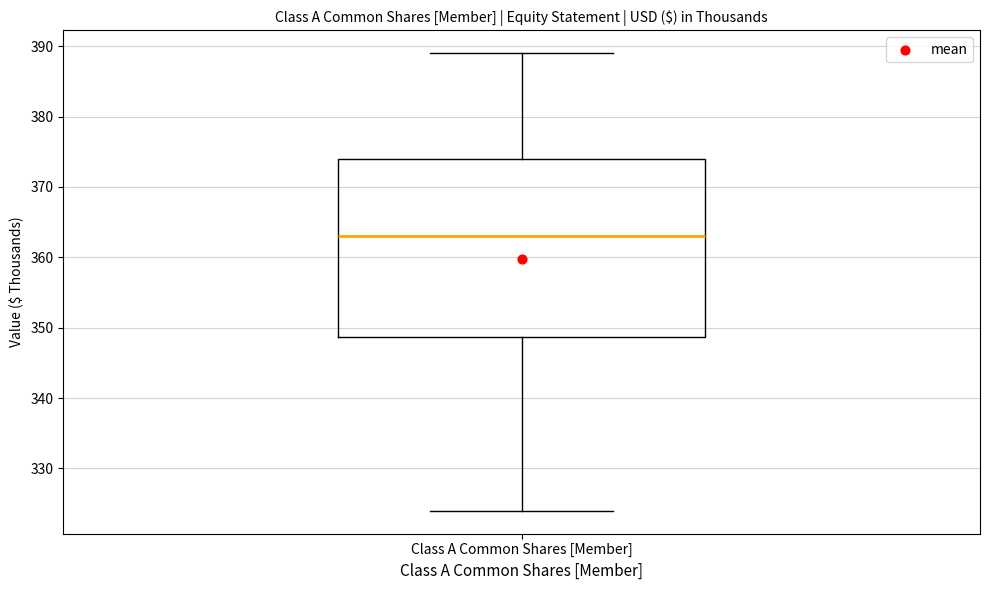

Transcribe this box plot: give where the median line is, the range the box spans, and where the two whiskers end, as read against the y-axis. The values are not printed on the chart, so give them approximately, as read against the axis.

median 363, box 349 to 374, whiskers 324 to 389